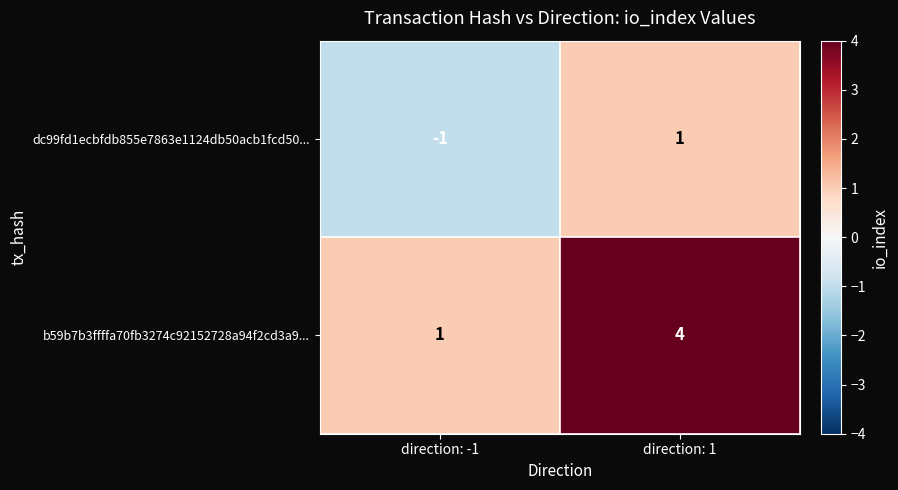

What is the sum of all b59b7b3ffffa70fb3274c92152728a94f2cd3a9... values?

5